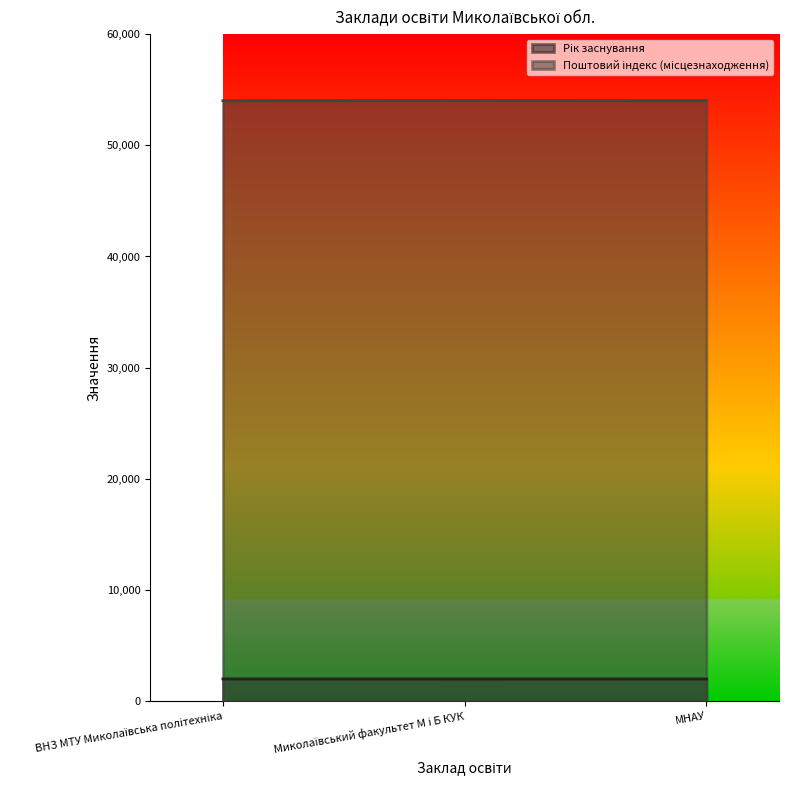

What is the sum of the Рік заснування values at Миколаївський факультет М і Б КУК and МНАУ?

4002